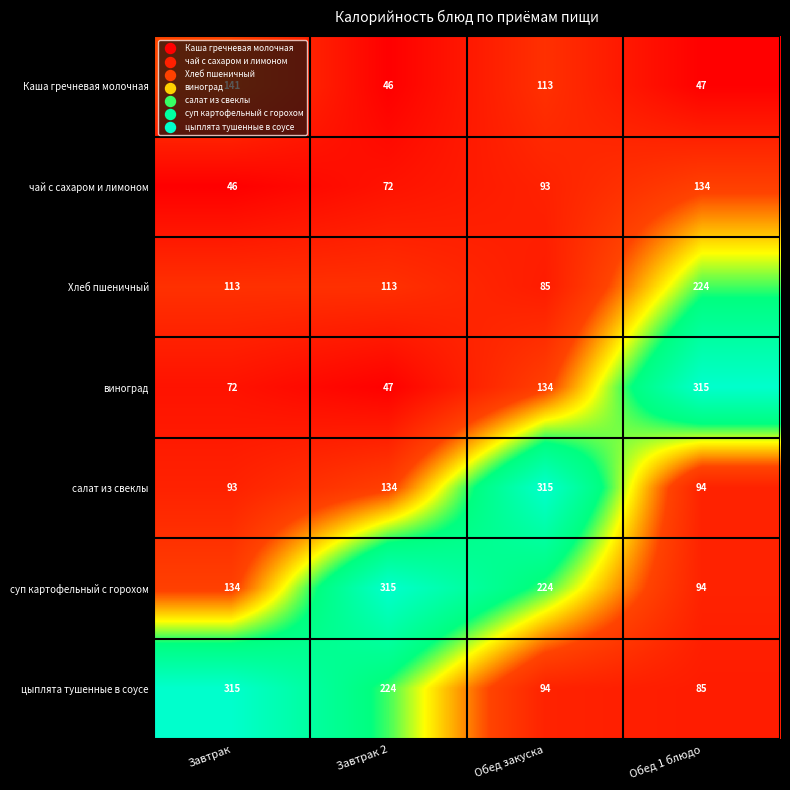

Between Обед закуска and Обед 1 блюдо, which series saw the biggest shift?

салат из свеклы